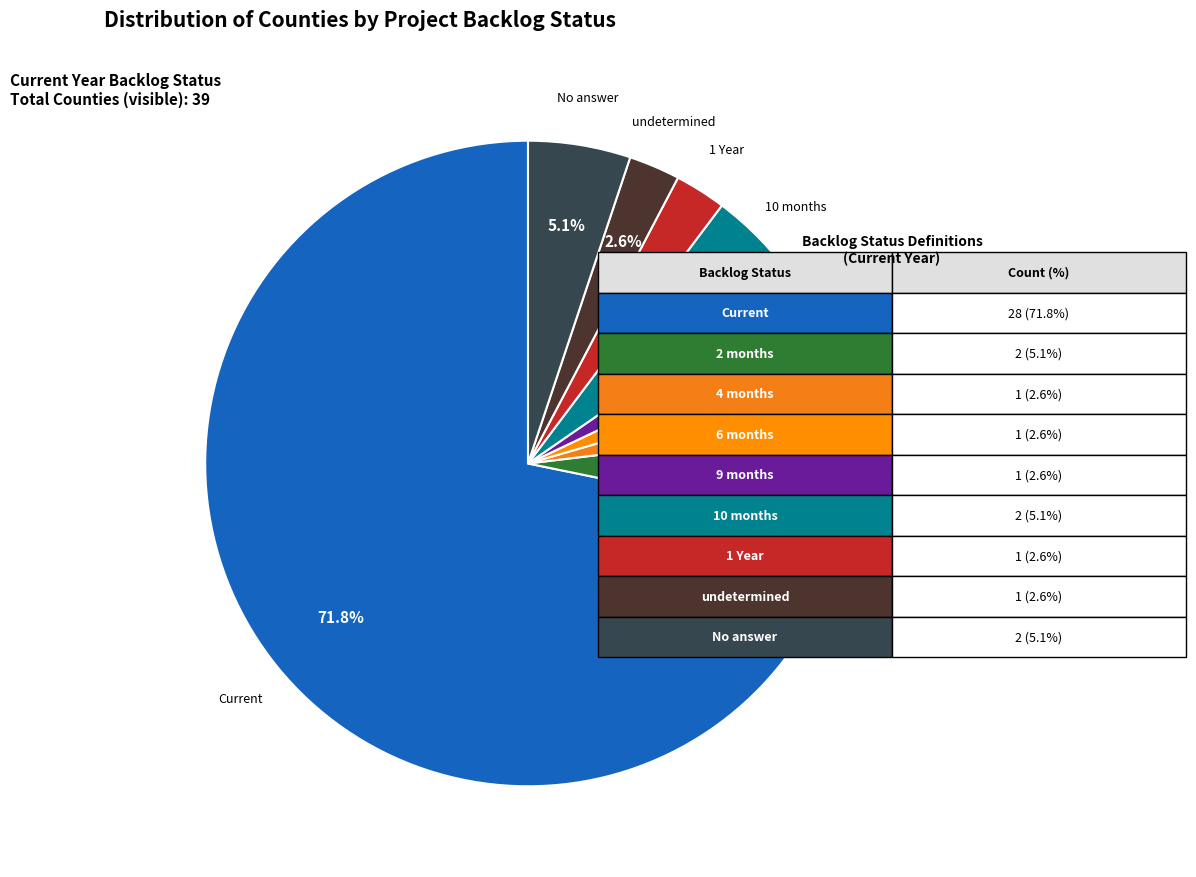

Count the number of slices in the pie.

9